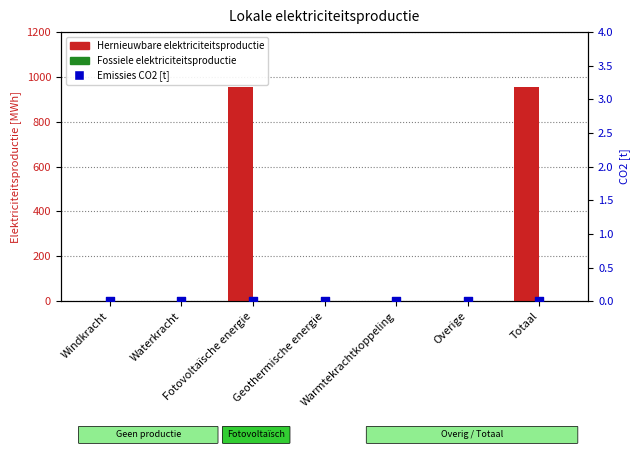

Which series reaches the maximum Y coordinate?

Hernieuwbare elektriciteitsproductie